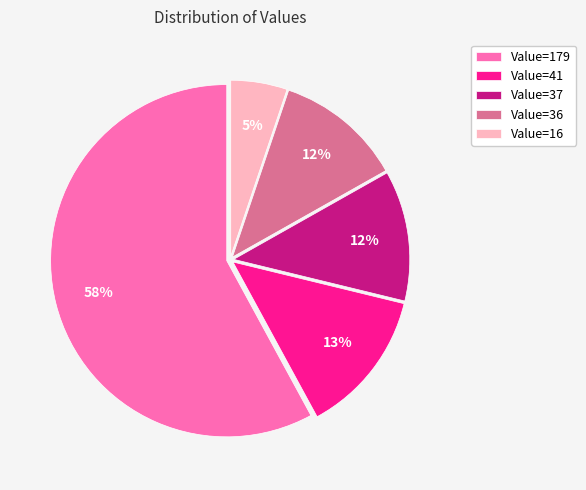

What is the largest slice in the pie chart?

Value=179